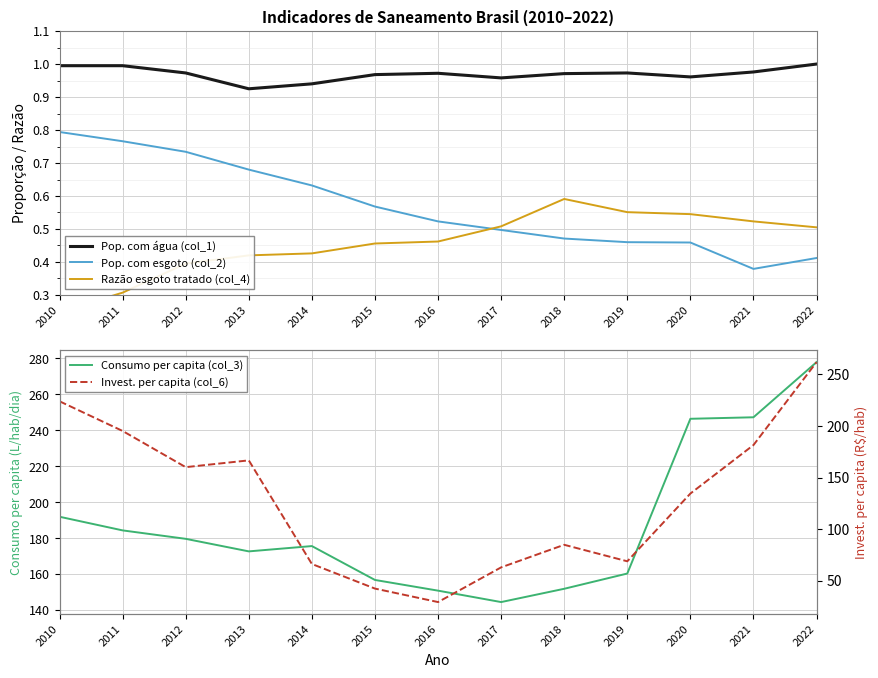

Rank the series by their maximum value, from highest to lowest.

Consumo per capita (col_3), Invest. per capita (col_6), Pop. com água (col_1), Pop. com esgoto (col_2), Razão esgoto tratado (col_4)